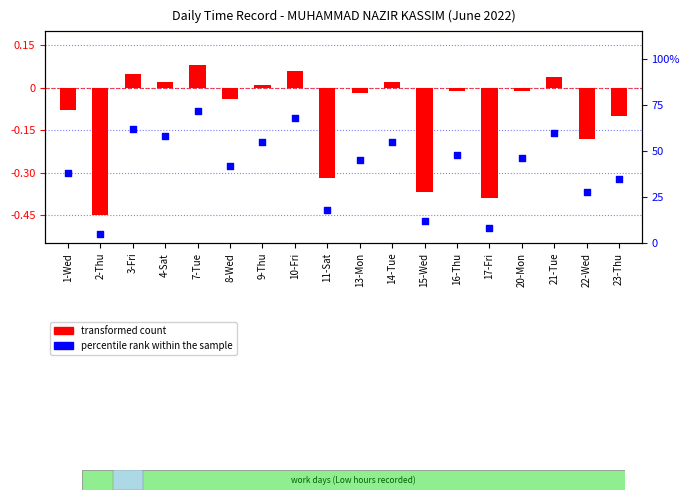

Which series has the widest spread of Y values?

percentile rank within the sample